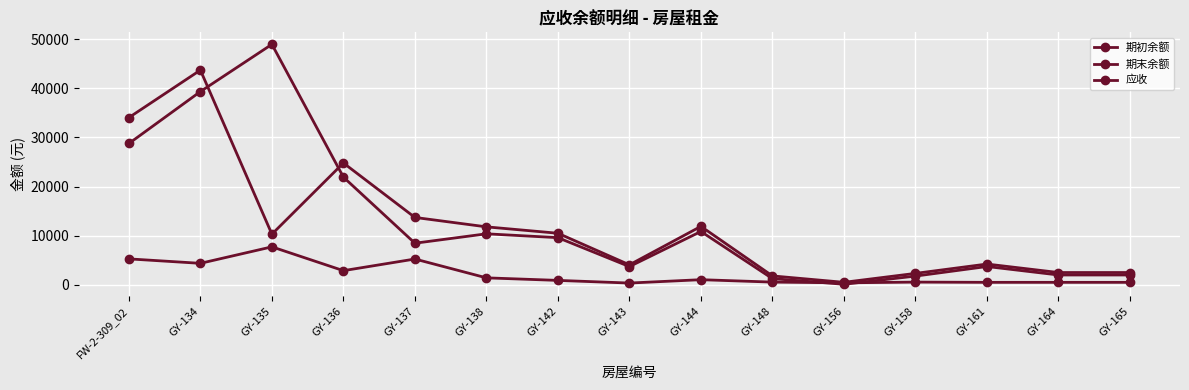

How many values in the 期末余额 series exceed 8467?

8